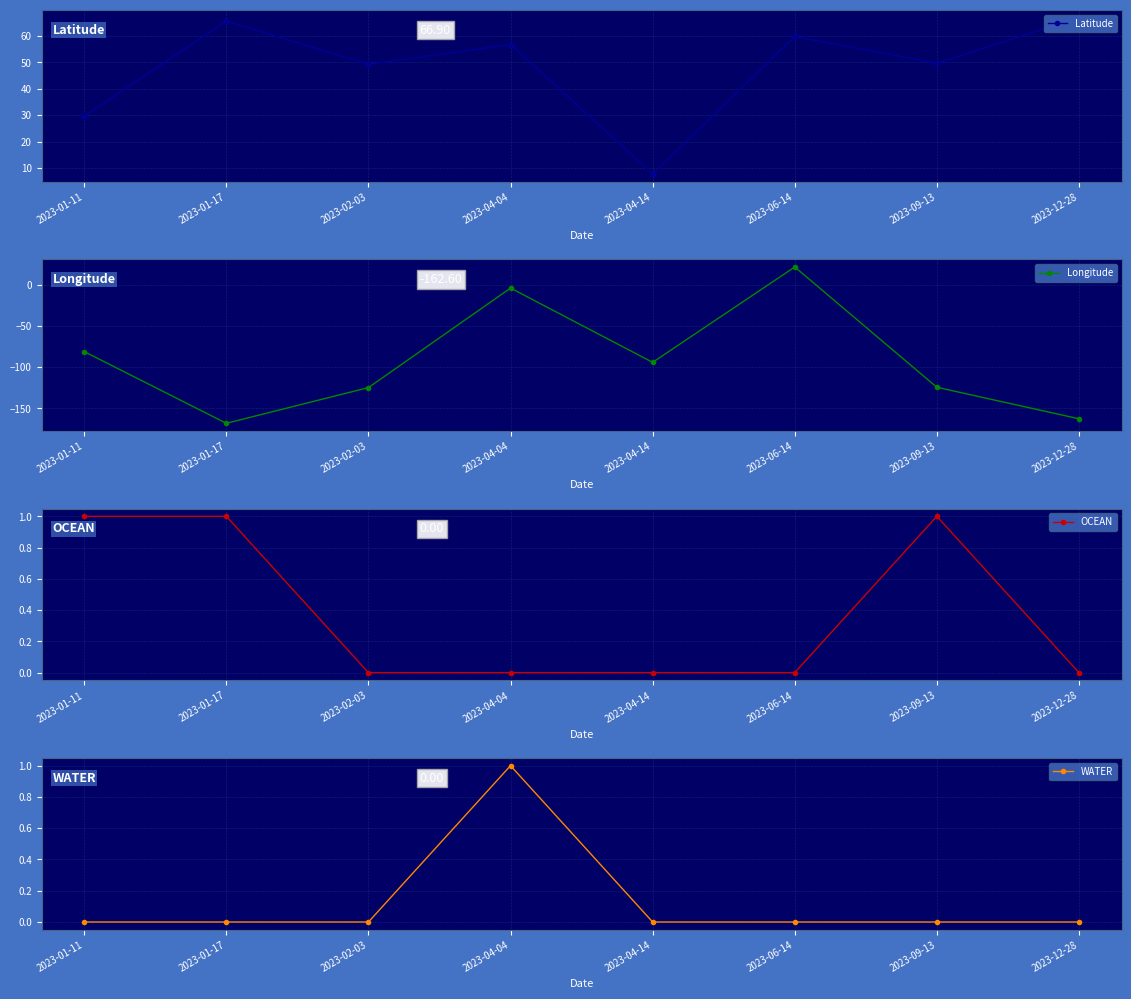

True or false: Latitude and OCEAN intersect in this chart.

False